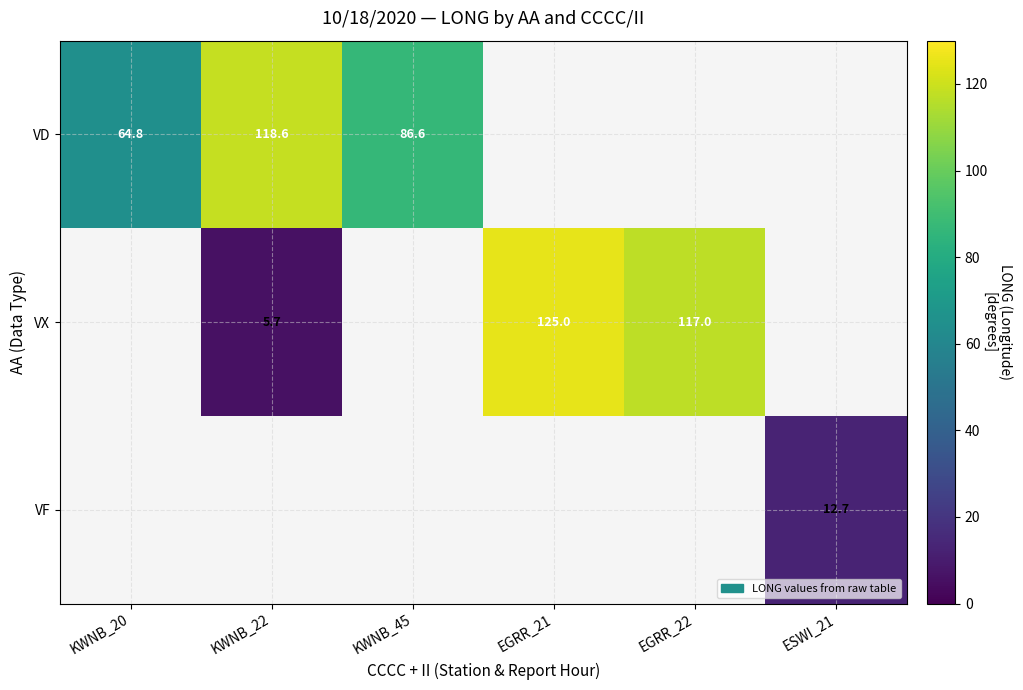

What is the sum of the VD values at KWNB_22 and KWNB_20?

183.4